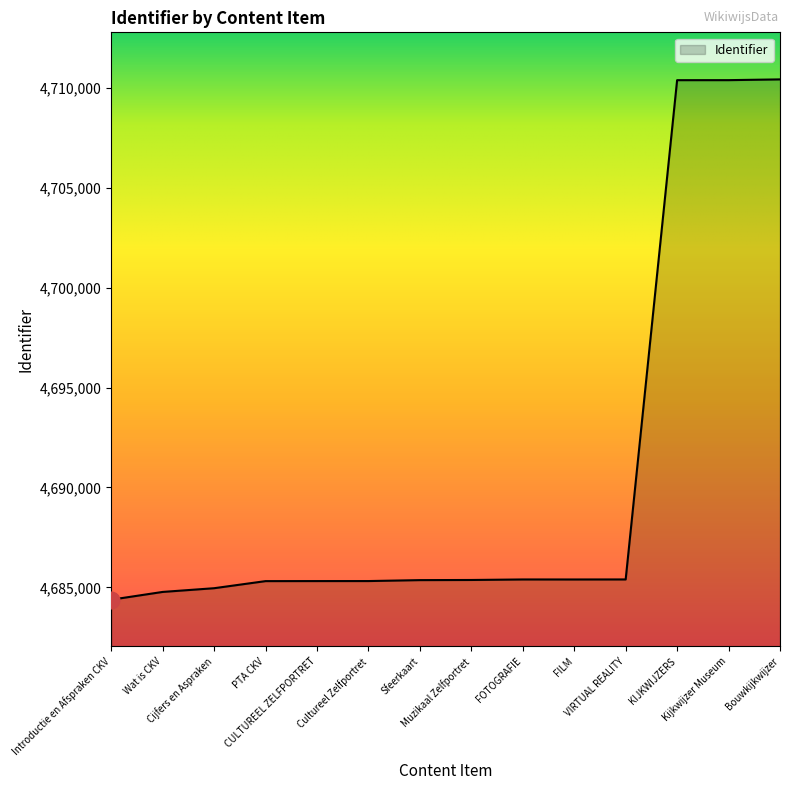

What is the change in value from Introductie en Afspraken CKV to Cijfers en Aspraken?

+575